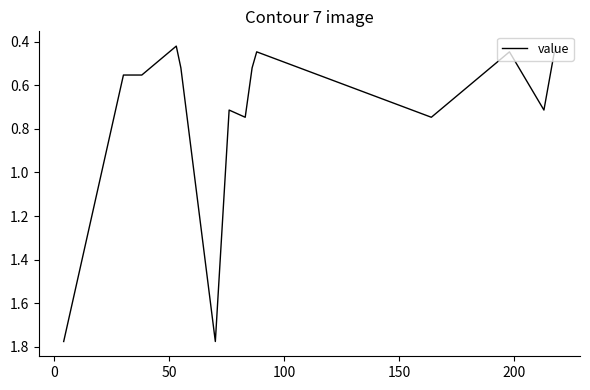

What is the difference between the maximum and minimum values?

1.4